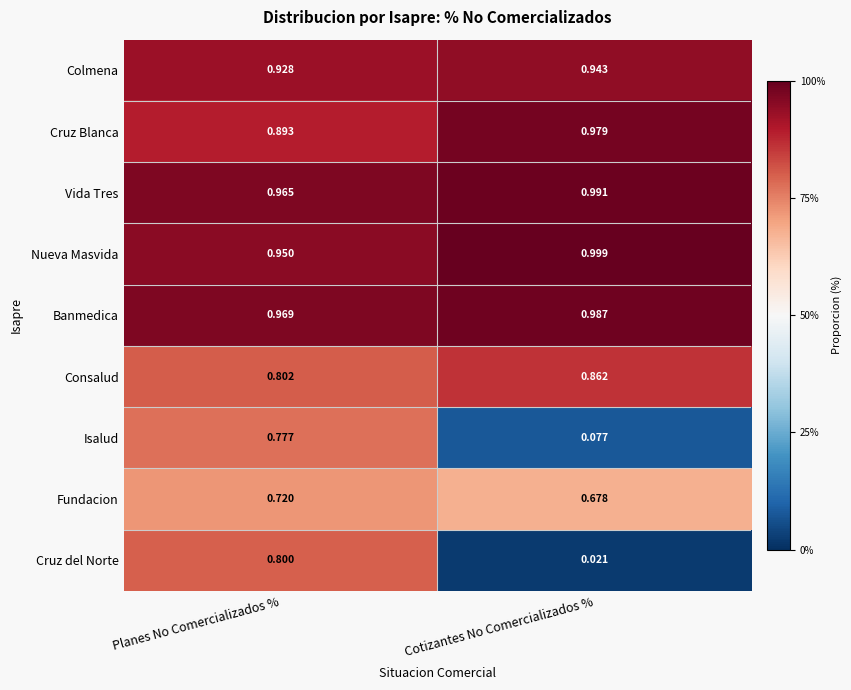

At Planes No Comercializados %, list the series in order from largest to smallest.

Banmedica, Vida Tres, Nueva Masvida, Colmena, Cruz Blanca, Consalud, Cruz del Norte, Isalud, Fundacion